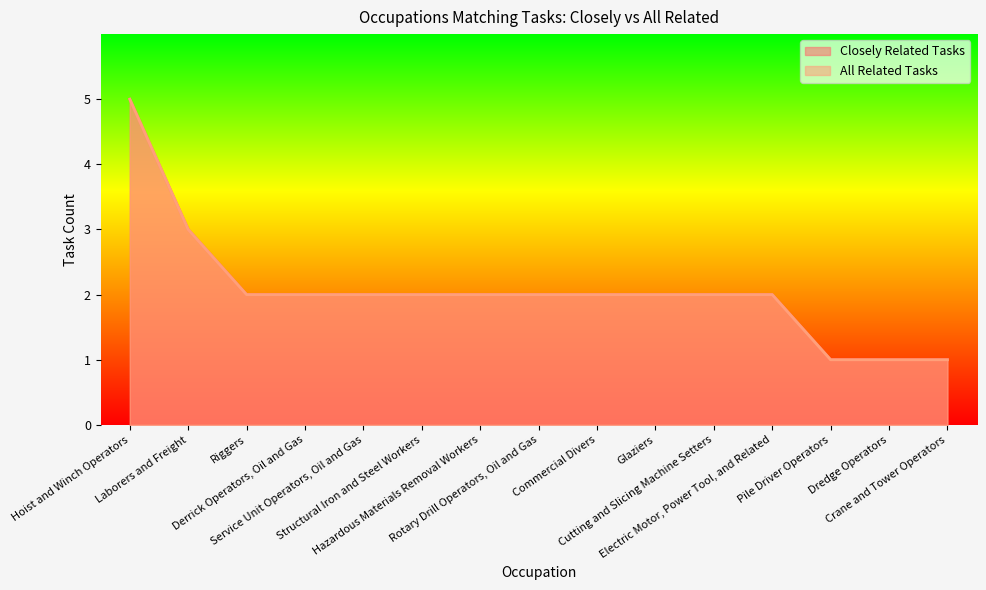

Is the value of Closely Related Tasks at Hoist and Winch Operators greater than the value of All Related Tasks at Service Unit Operators, Oil and Gas?

Yes